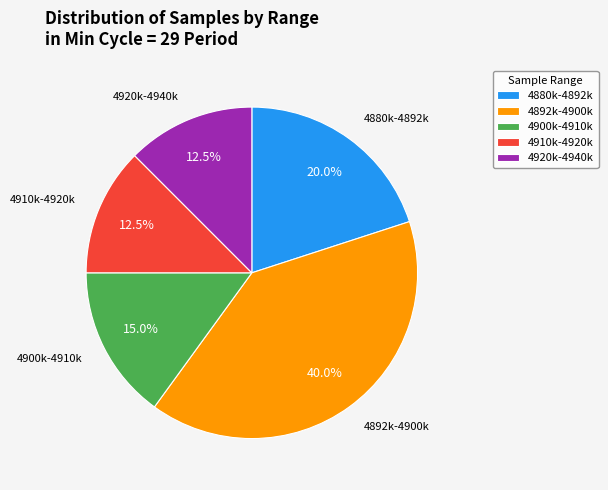

Which slice is the largest?

4892k-4900k